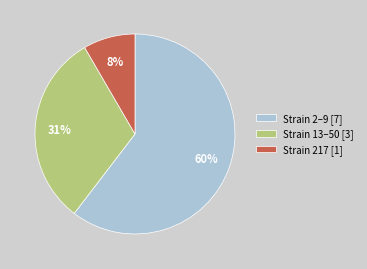

How many slices are in this pie chart?

3